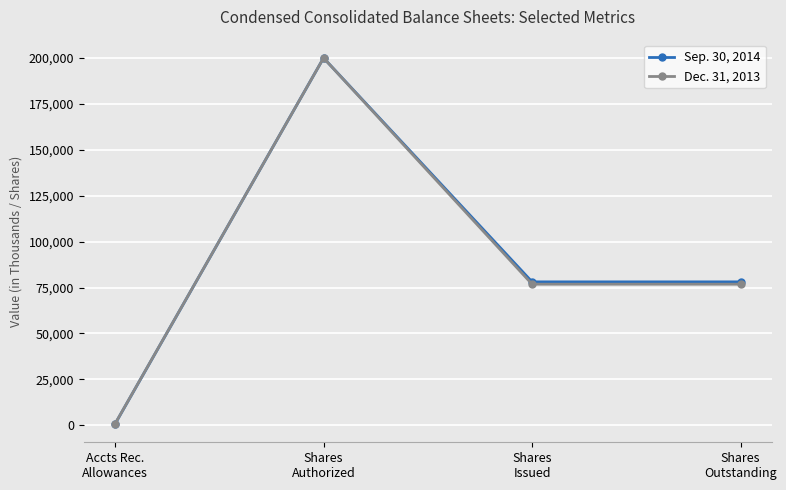

Is it true that Dec. 31, 2013 equals 76849 at Shares
Outstanding?

True